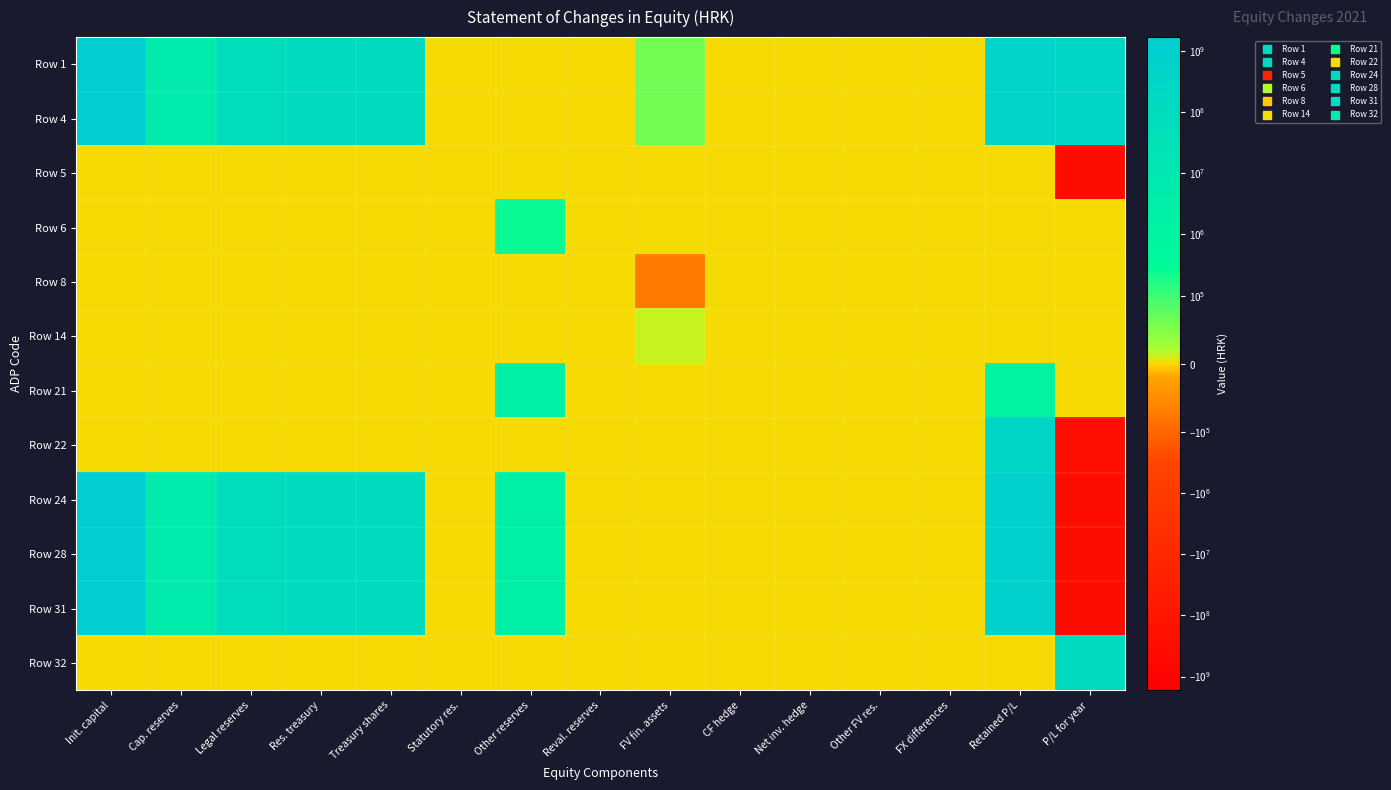

Reading right to left, what are all the values shown in this chart?

Row 1: P/L for year=284535940	Retained P/L=430206412	FX differences=0	Other FV res.=0	Net inv. hedge=0	CF hedge=0	FV fin. assets=61474	Reval. reserves=0	Other reserves=0	Statutory res.=0	Treasury shares=124418267	Res. treasury=136815284	Legal reserves=83601061	Cap. reserves=5223432	Init. capital=1672021210
Row 4: P/L for year=284535940	Retained P/L=430206412	FX differences=0	Other FV res.=0	Net inv. hedge=0	CF hedge=0	FV fin. assets=61474	Reval. reserves=0	Other reserves=0	Statutory res.=0	Treasury shares=124418267	Res. treasury=136815284	Legal reserves=83601061	Cap. reserves=5223432	Init. capital=1672021210
Row 5: P/L for year=-329593506	Retained P/L=0	FX differences=0	Other FV res.=0	Net inv. hedge=0	CF hedge=0	FV fin. assets=0	Reval. reserves=0	Other reserves=0	Statutory res.=0	Treasury shares=0	Res. treasury=0	Legal reserves=0	Cap. reserves=0	Init. capital=0
Row 6: P/L for year=0	Retained P/L=0	FX differences=0	Other FV res.=0	Net inv. hedge=0	CF hedge=0	FV fin. assets=0	Reval. reserves=0	Other reserves=263962	Statutory res.=0	Treasury shares=0	Res. treasury=0	Legal reserves=0	Cap. reserves=0	Init. capital=0
Row 8: P/L for year=0	Retained P/L=0	FX differences=0	Other FV res.=0	Net inv. hedge=0	CF hedge=0	FV fin. assets=-73904	Reval. reserves=0	Other reserves=0	Statutory res.=0	Treasury shares=0	Res. treasury=0	Legal reserves=0	Cap. reserves=0	Init. capital=0
Row 14: P/L for year=0	Retained P/L=0	FX differences=0	Other FV res.=0	Net inv. hedge=0	CF hedge=0	FV fin. assets=13302	Reval. reserves=0	Other reserves=0	Statutory res.=0	Treasury shares=0	Res. treasury=0	Legal reserves=0	Cap. reserves=0	Init. capital=0
Row 21: P/L for year=0	Retained P/L=1140526	FX differences=0	Other FV res.=0	Net inv. hedge=0	CF hedge=0	FV fin. assets=0	Reval. reserves=0	Other reserves=2249472	Statutory res.=0	Treasury shares=0	Res. treasury=0	Legal reserves=0	Cap. reserves=0	Init. capital=0
Row 22: P/L for year=-284535940	Retained P/L=284535940	FX differences=0	Other FV res.=0	Net inv. hedge=0	CF hedge=0	FV fin. assets=0	Reval. reserves=0	Other reserves=0	Statutory res.=0	Treasury shares=0	Res. treasury=0	Legal reserves=0	Cap. reserves=0	Init. capital=0
Row 24: P/L for year=-329593506	Retained P/L=715882878	FX differences=0	Other FV res.=0	Net inv. hedge=0	CF hedge=0	FV fin. assets=872	Reval. reserves=0	Other reserves=2513434	Statutory res.=0	Treasury shares=124418267	Res. treasury=136815284	Legal reserves=83601061	Cap. reserves=5223432	Init. capital=1672021210
Row 28: P/L for year=-329593506	Retained P/L=715882878	FX differences=0	Other FV res.=0	Net inv. hedge=0	CF hedge=0	FV fin. assets=872	Reval. reserves=0	Other reserves=2513434	Statutory res.=0	Treasury shares=124418267	Res. treasury=136815284	Legal reserves=83601061	Cap. reserves=5223432	Init. capital=1672021210
Row 31: P/L for year=-329593506	Retained P/L=715882878	FX differences=0	Other FV res.=0	Net inv. hedge=0	CF hedge=0	FV fin. assets=872	Reval. reserves=0	Other reserves=2513434	Statutory res.=0	Treasury shares=124418267	Res. treasury=136815284	Legal reserves=83601061	Cap. reserves=5223432	Init. capital=1672021210
Row 32: P/L for year=104374607	Retained P/L=0	FX differences=0	Other FV res.=0	Net inv. hedge=0	CF hedge=0	FV fin. assets=0	Reval. reserves=0	Other reserves=0	Statutory res.=0	Treasury shares=0	Res. treasury=0	Legal reserves=0	Cap. reserves=0	Init. capital=0